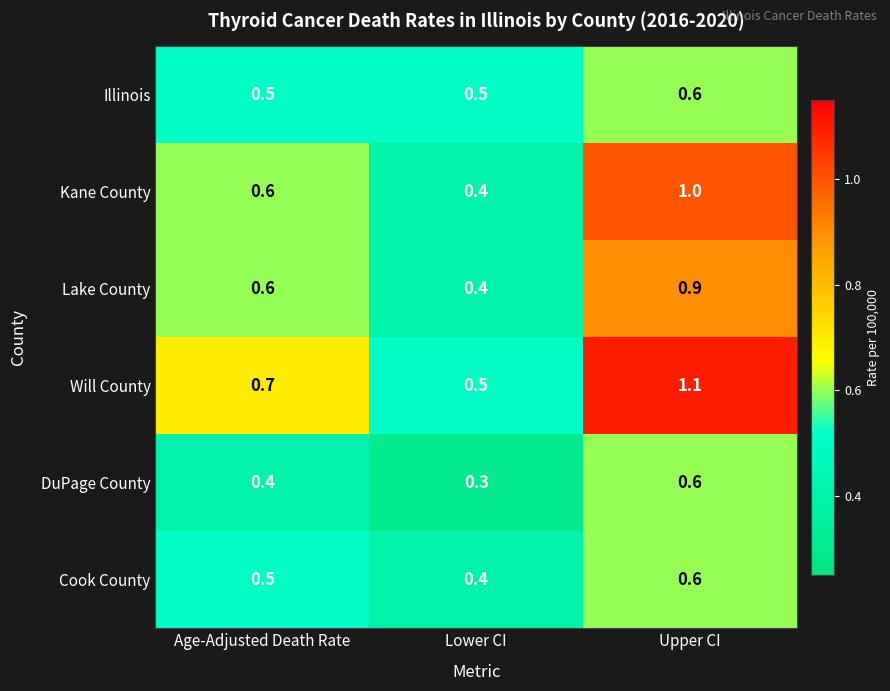

Reading left to right, extract all data points from this chart.

Illinois: 0.5	0.5	0.6
Kane County: 0.6	0.4	1.0
Lake County: 0.6	0.4	0.9
Will County: 0.7	0.5	1.1
DuPage County: 0.4	0.3	0.6
Cook County: 0.5	0.4	0.6